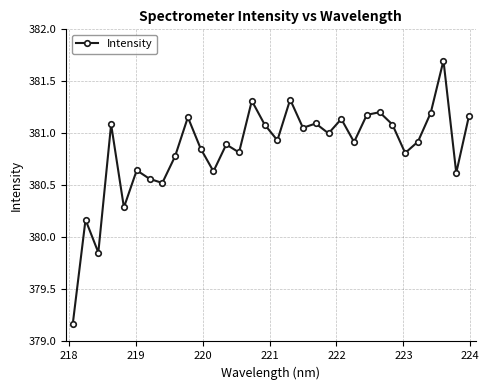

What is the maximum value shown in the chart?

381.7